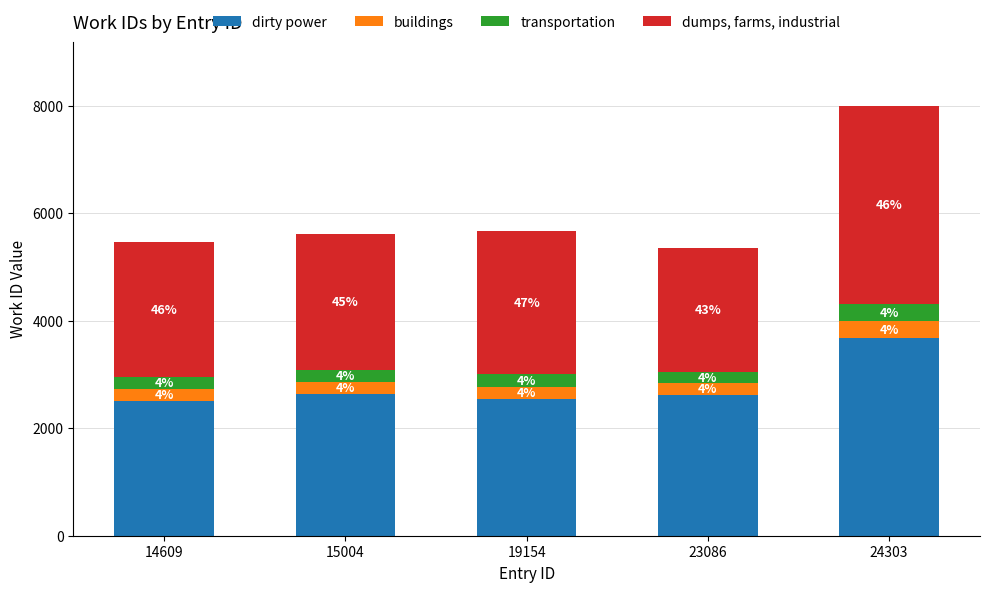

Which series has the largest total across all categories?

dirty power